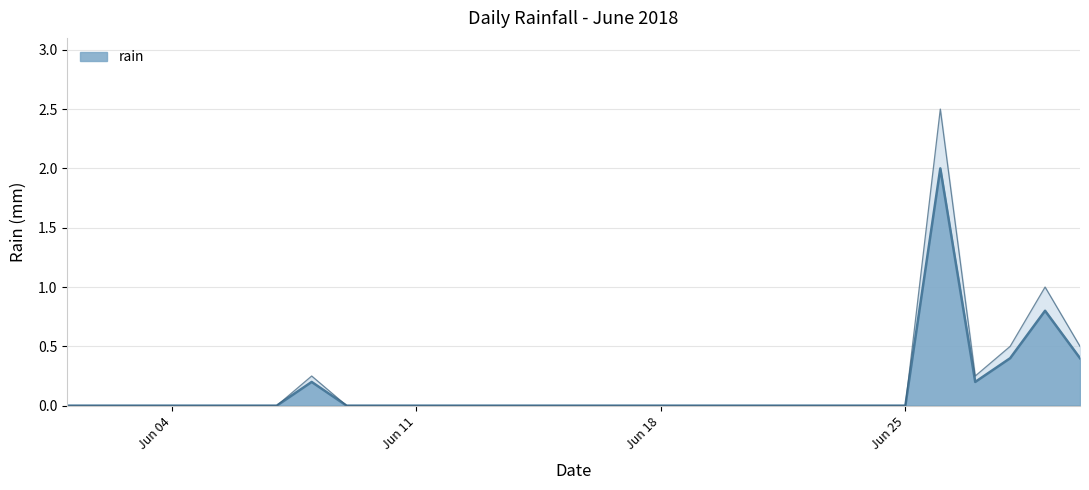

Which label corresponds to the smallest value in the chart?

2018-06-01